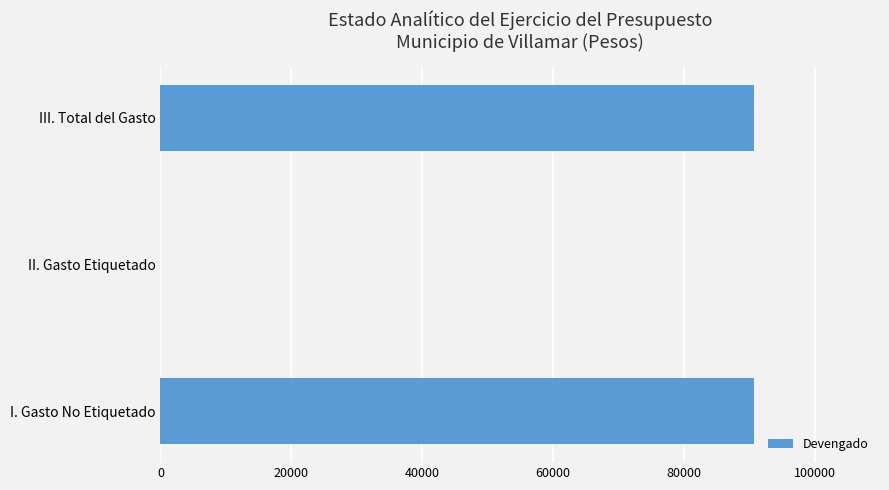

What is the maximum value shown in the chart?

90750.0